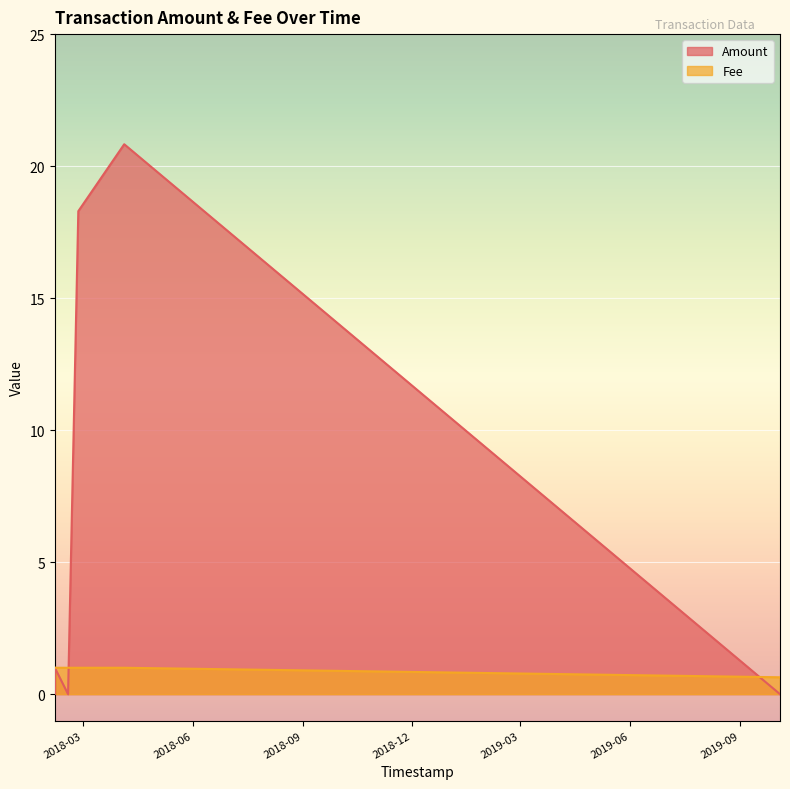

Is the value of Amount at 2018-04-04 11:45:43 greater than the value of Fee at 2018-04-04 11:45:43?

Yes